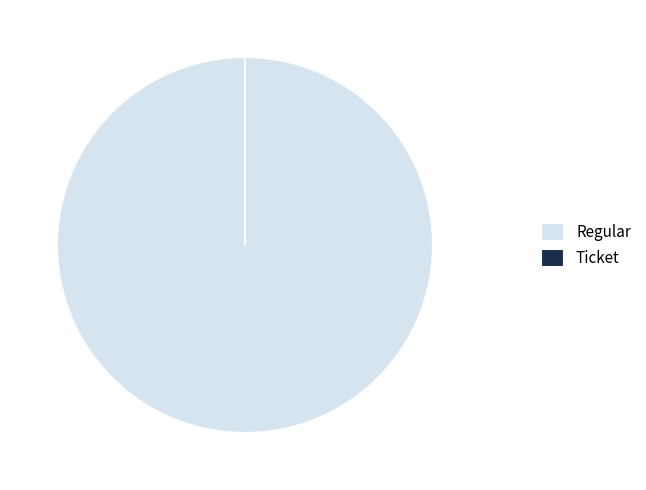

Which slice represents more than half of the pie?

Regular